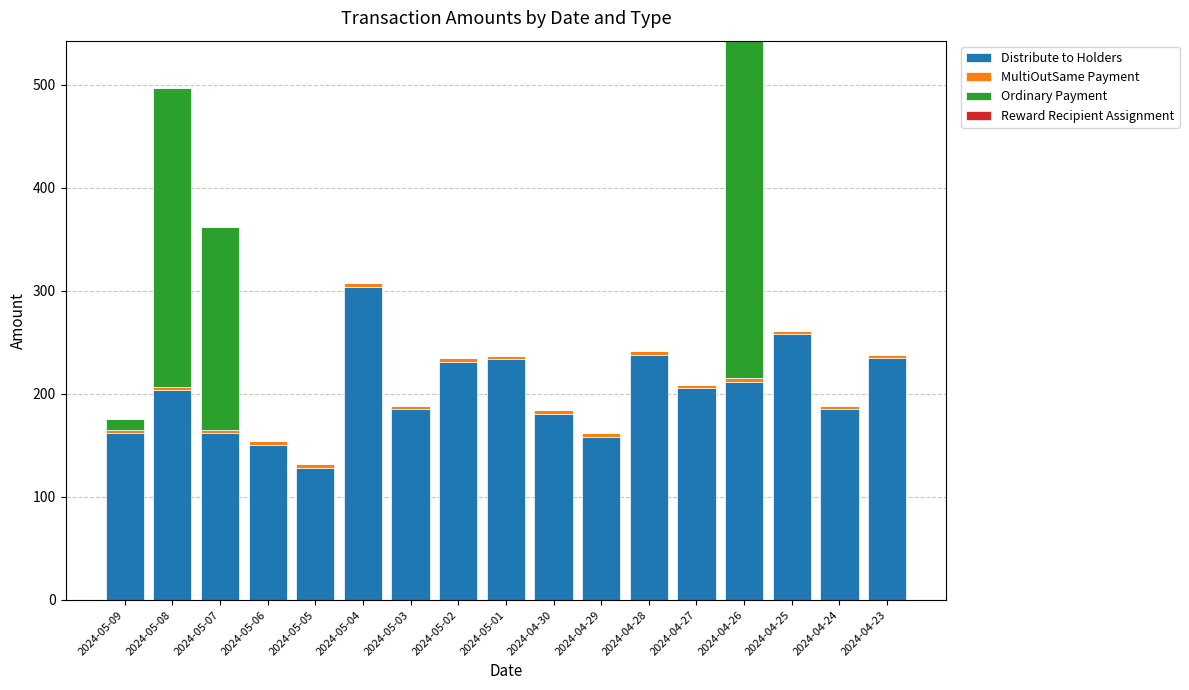

Count the number of categories in the chart.

17